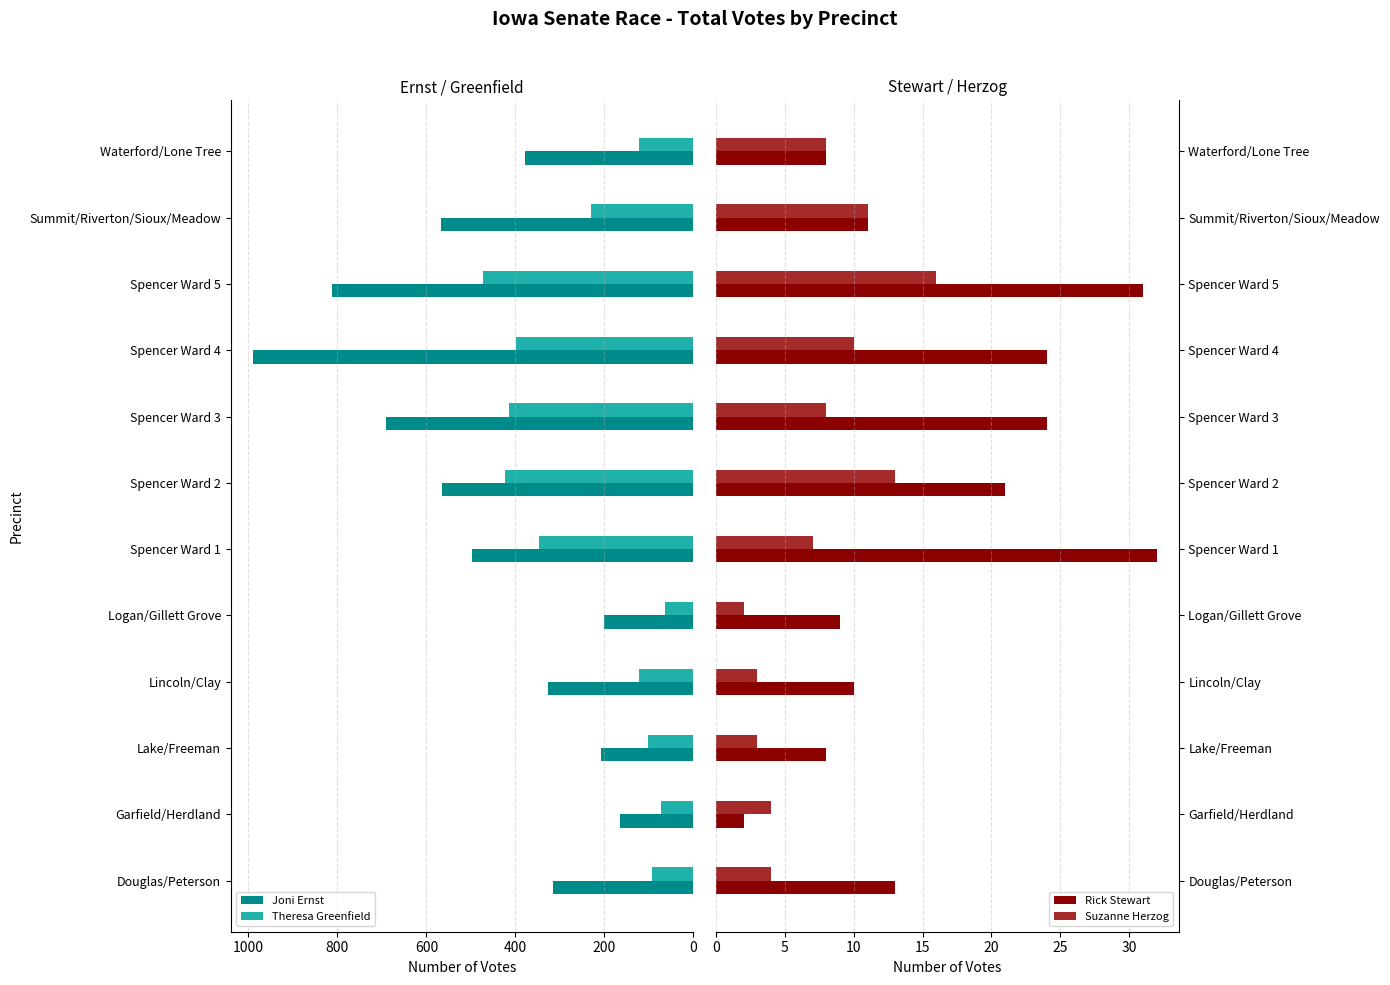

Which category has the highest value in the Joni Ernst series?

Spencer Ward 4